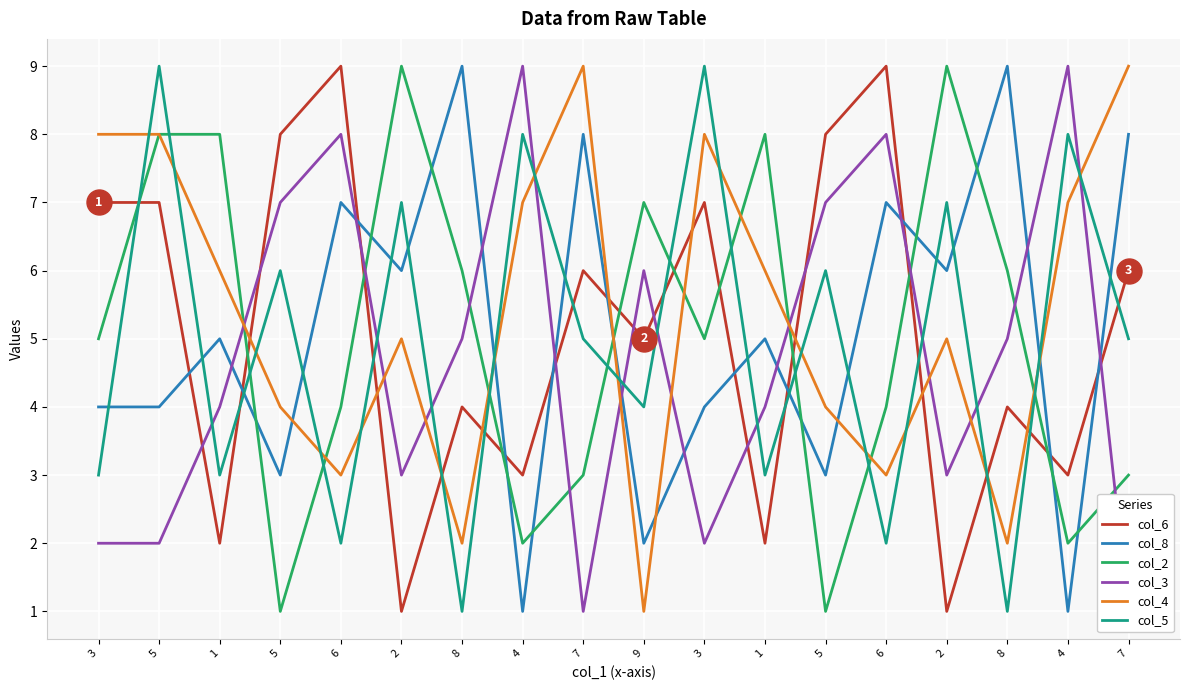

The value of col_2 at 6 is 4. True or false?

True